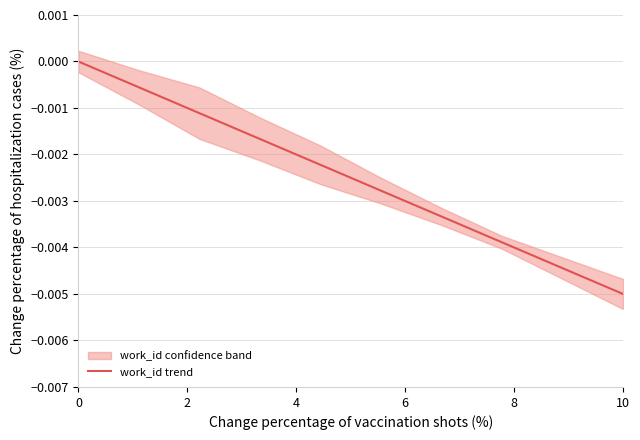

At which label does work_id trend reach its minimum?

10